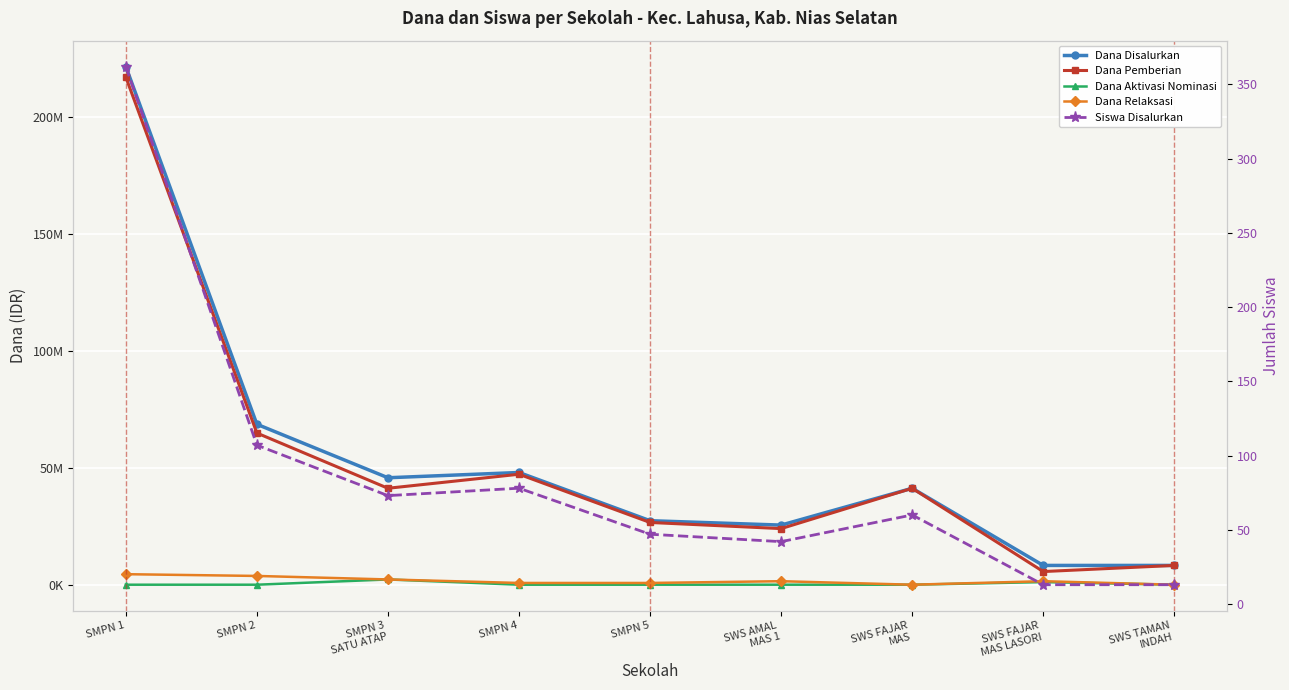

At which label does Dana Aktivasi Nominasi reach its minimum?

SMPN 1